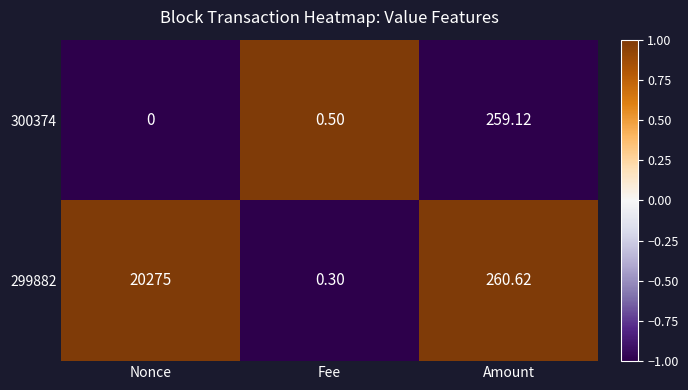

Where is 300374 nearest to the value 129?

Fee